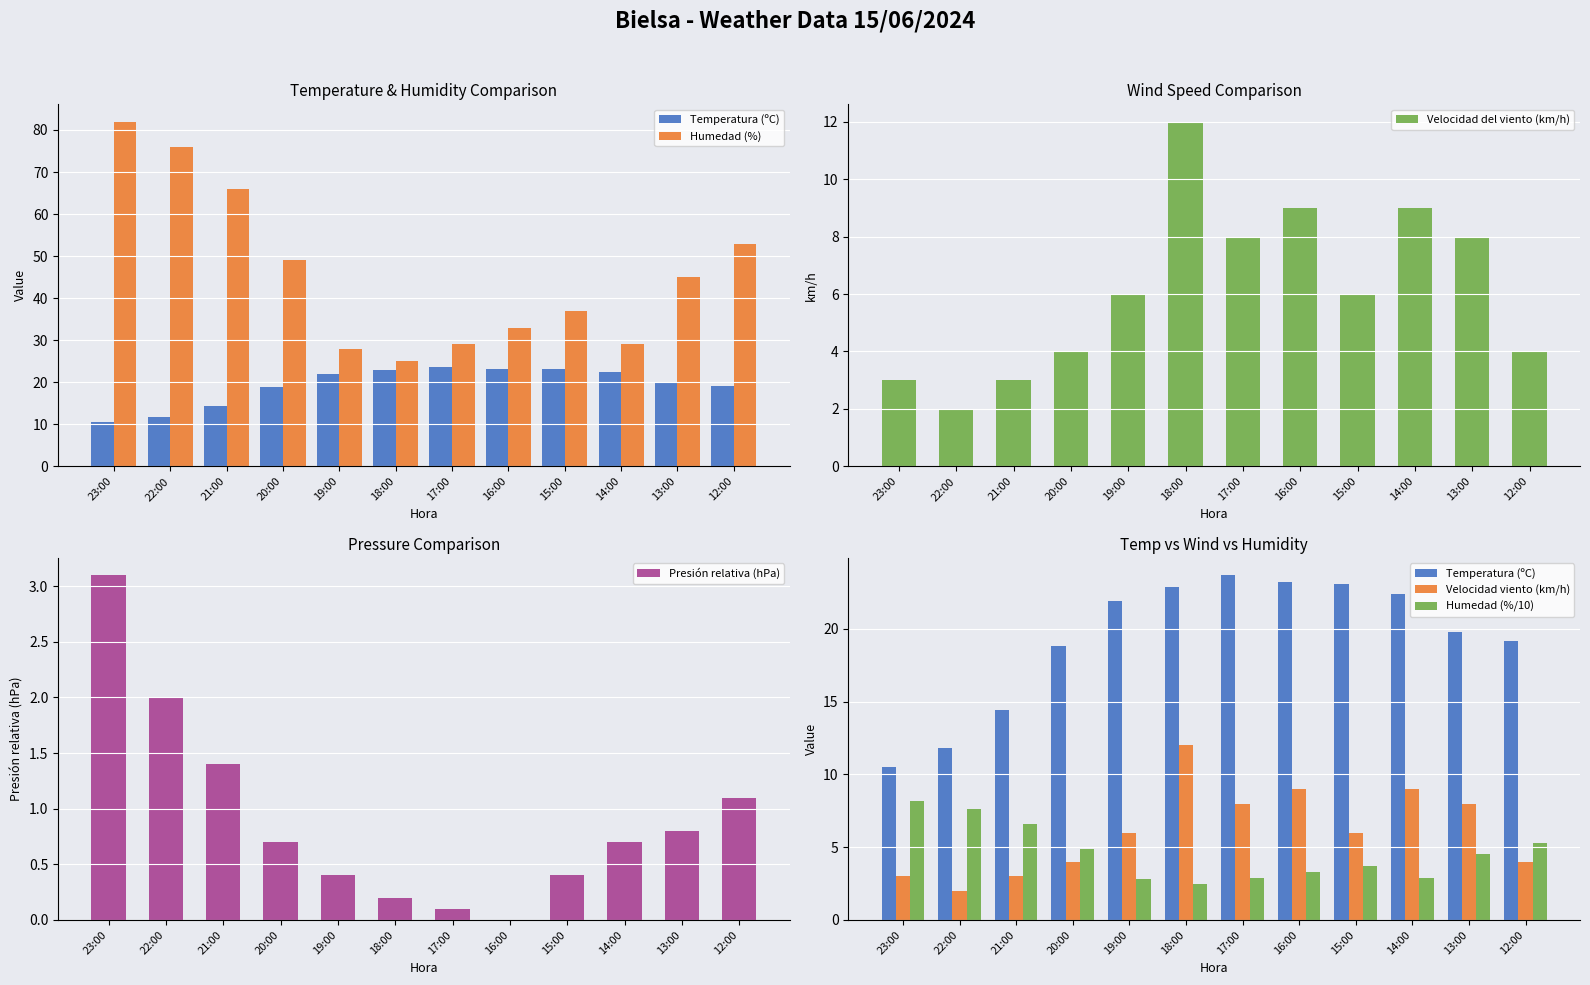

Between 19:00 and 13:00, which series saw the biggest shift?

Humedad (%)